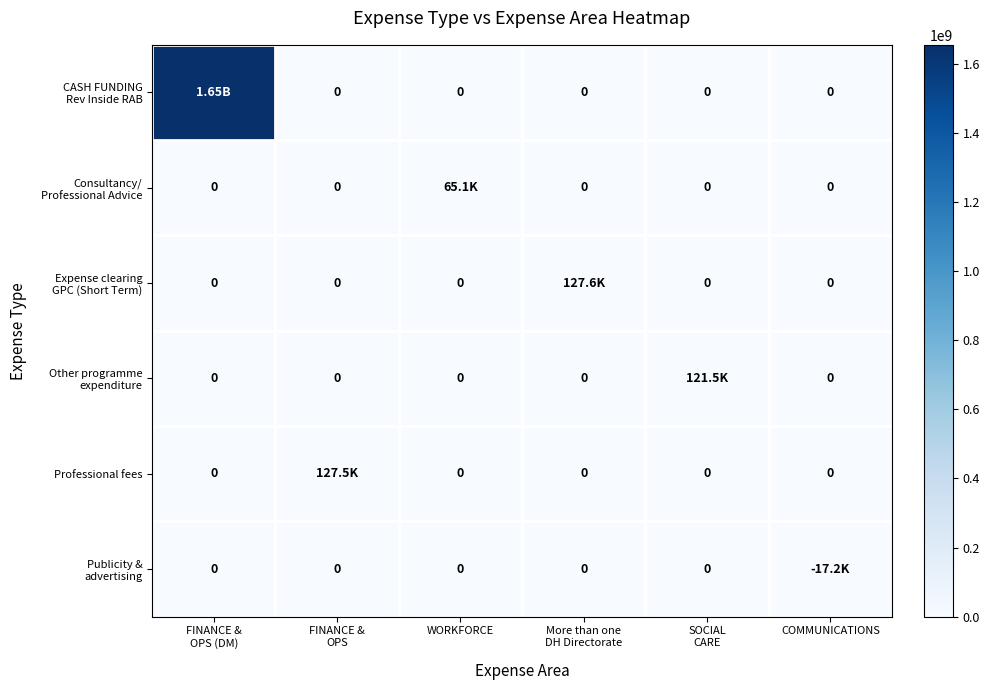

Is it true that Publicity & advertising equals -5519.9 at COMMUNICATIONS?

False